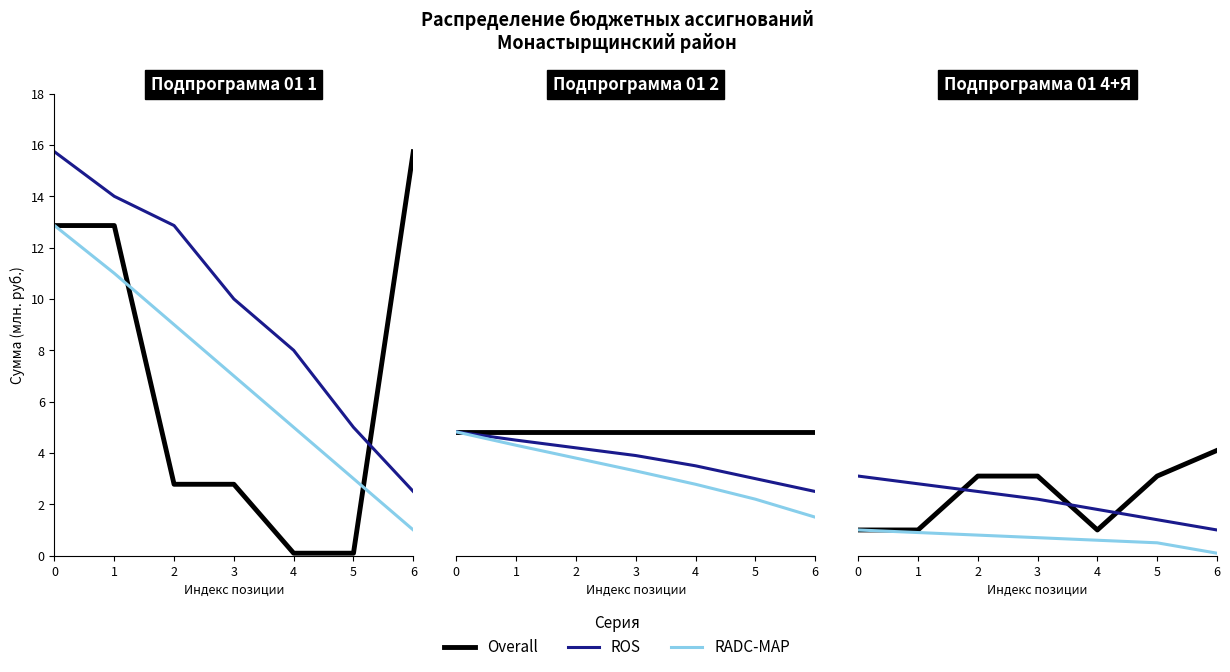

Does the chart display data point markers on the line(s)?

No